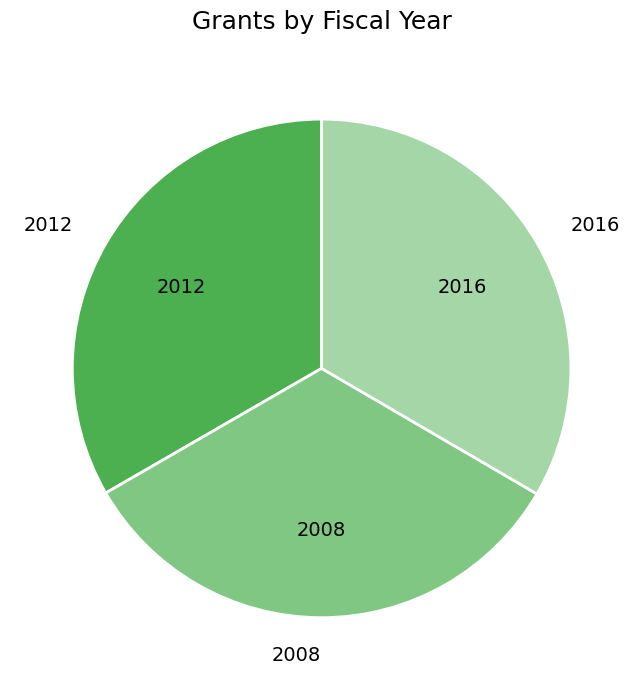

What is the ratio of the value at 2008 to the value at 2012?

1.0